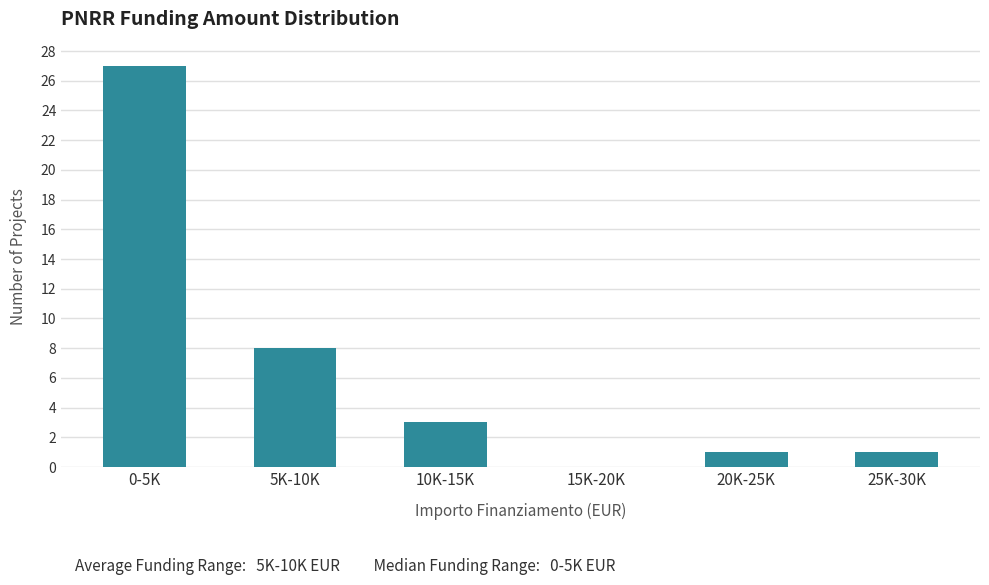

Reading right to left, list all the values displayed in this chart.

25K-30K=1	20K-25K=1	15K-20K=0	10K-15K=3	5K-10K=8	0-5K=27